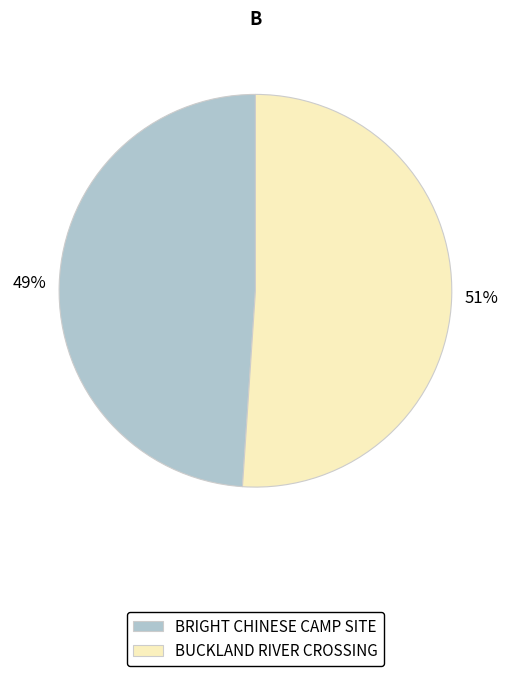

Which has a higher value, BUCKLAND RIVER CROSSING or BRIGHT CHINESE CAMP SITE?

BUCKLAND RIVER CROSSING